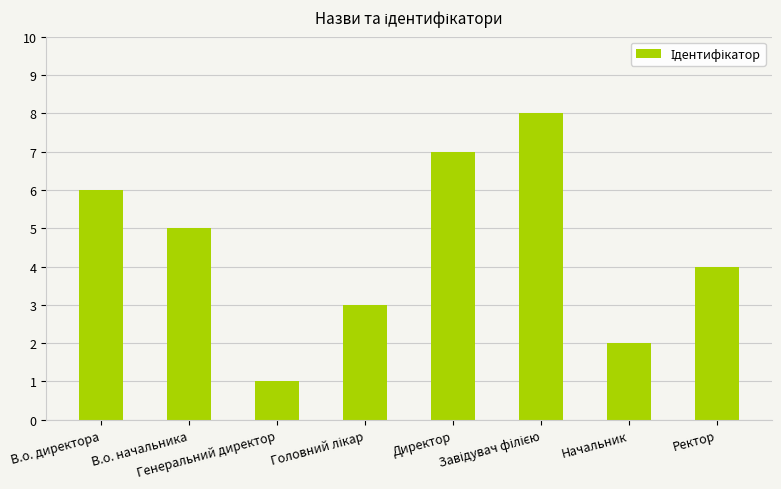

What is the label of the 3rd bar from the left?

Генеральний директор